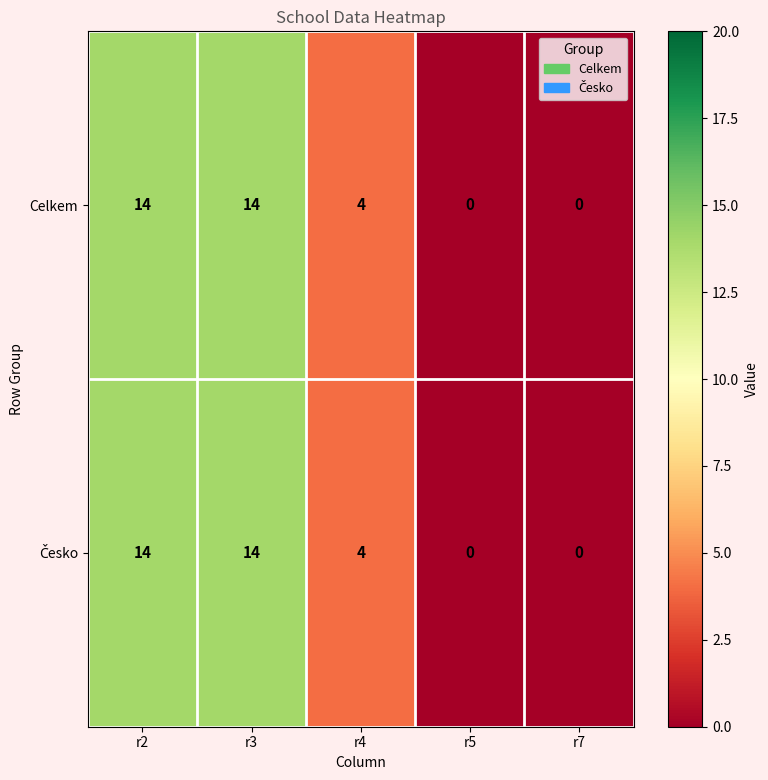

Is it true that Celkem equals 23 at r3?

False